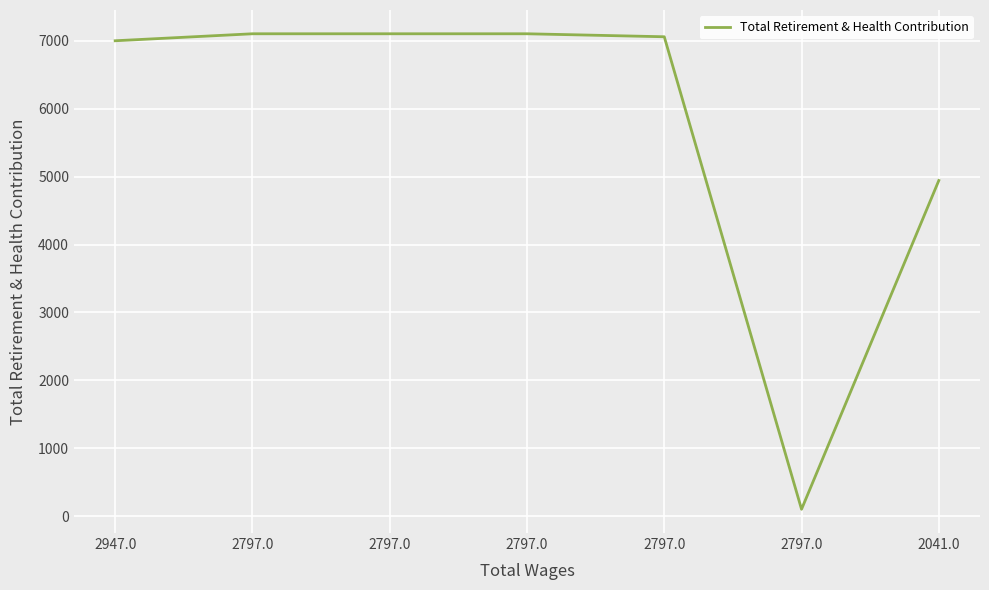

How many series are shown in this chart?

1